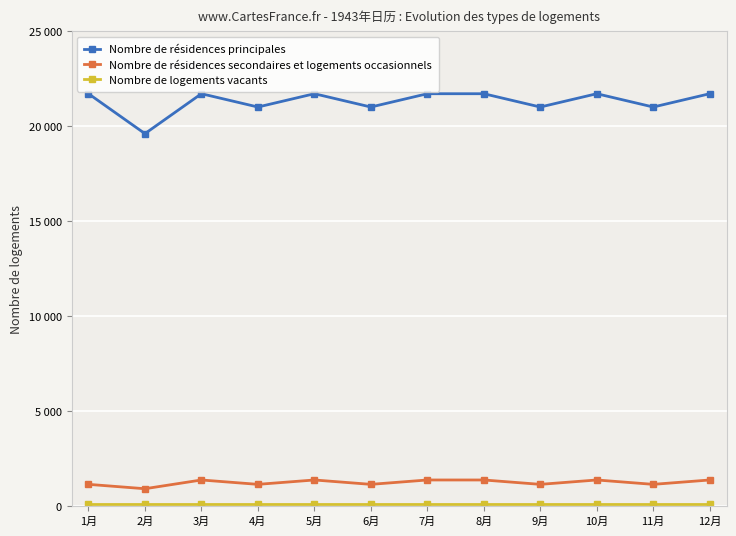

Does the chart have visible grid lines?

Yes